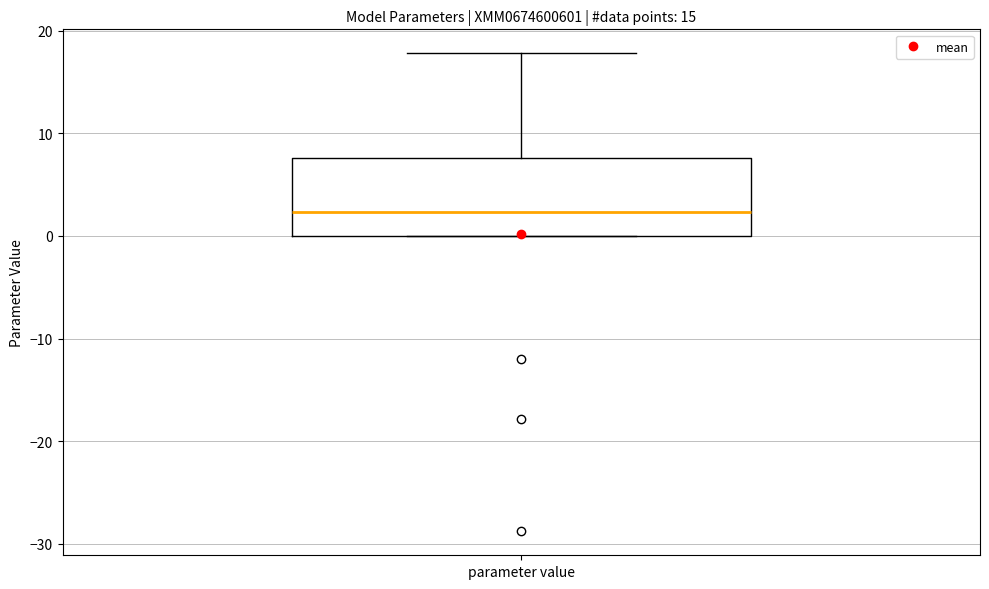

Transcribe this box plot: give where the median line is, the range the box spans, and where the two whiskers end, as read against the y-axis. The values are not printed on the chart, so give them approximately, as read against the axis.

median 2, box 0 to 8, whiskers 0 to 18